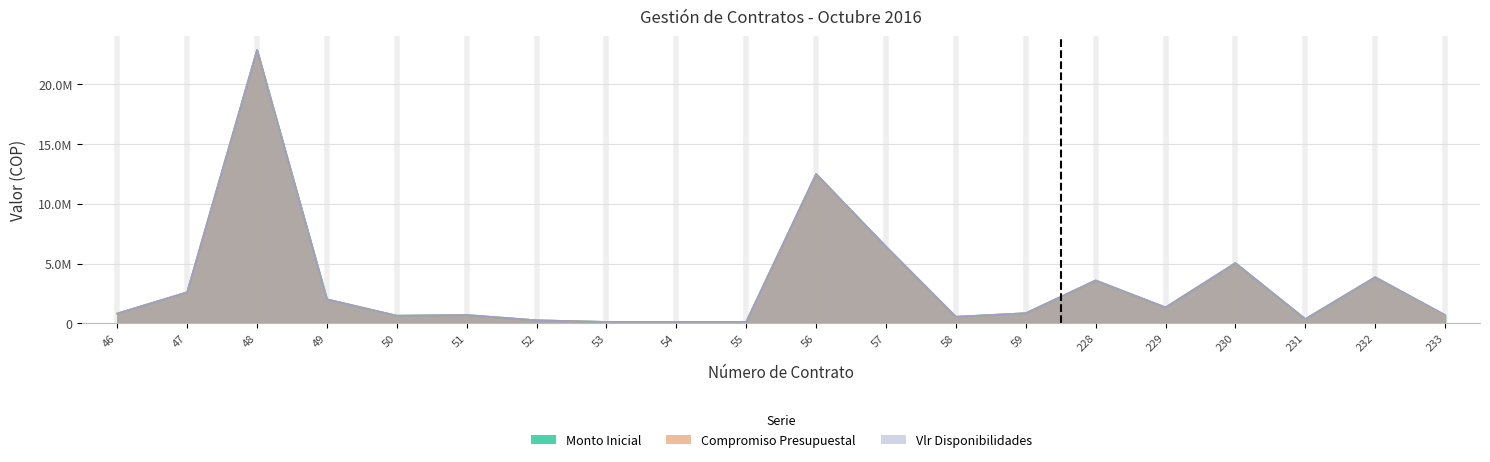

Reading right to left, what are all the values shown in this chart?

Monto Inicial: 233=629416	232=3845400	231=343403	230=5022800	229=1318920	228=3574627	59=837200	58=540000	57=6414685	56=12500000	55=107064	54=107064	53=107064	52=243073	51=684708	50=627649	49=2000000	48=22887302	47=2593000	46=810000
Compromiso Presupuestal: 233=631934	232=3860782	231=344777	230=5042891	229=1324196	228=3588925	59=837200	58=540000	57=6414685	56=12500000	55=107064	54=107064	53=107492	52=244044	51=687447	50=627649	49=2000000	48=22887302	47=2593000	46=810000
Vlr Disponibilidades: 233=702800	232=3860782	231=344777	230=5042891	229=1324196	228=3588925	59=837200	58=540000	57=6414685	56=12500000	55=107064	54=107064	53=107492	52=244044	51=687447	50=627649	49=2000000	48=22887302	47=2593000	46=810000